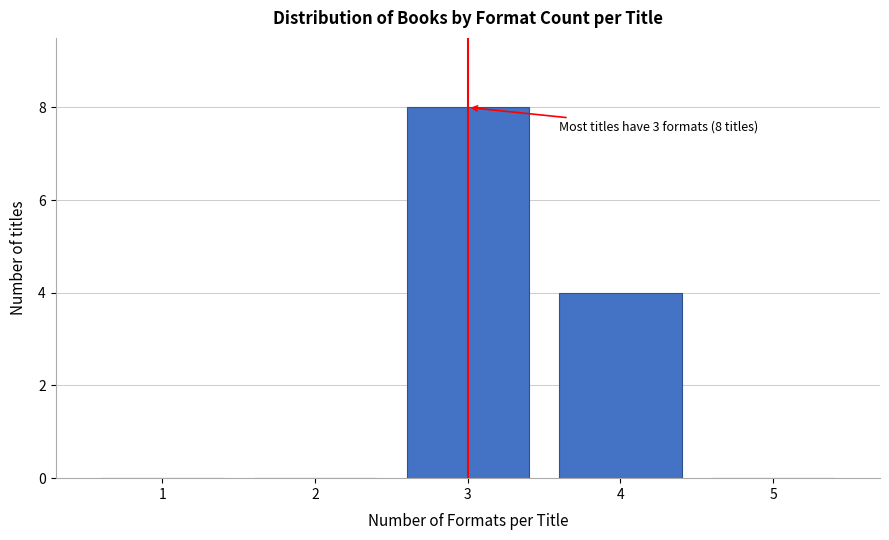

Reading left to right, extract all data points from this chart.

1=0	2=0	3=8	4=4	5=0